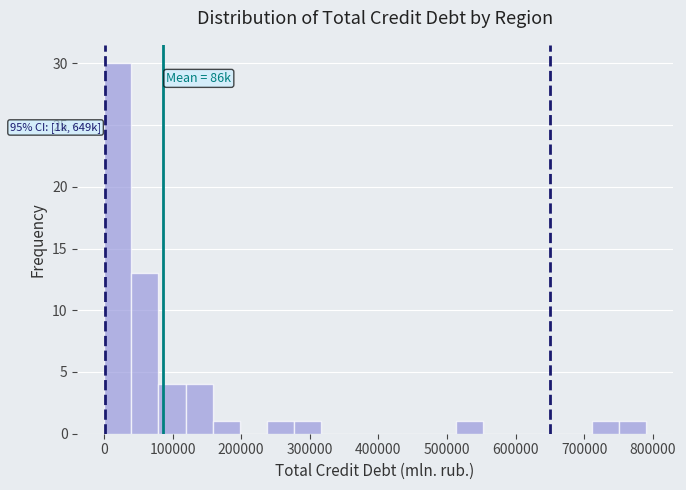

Read against the x-axis, roughly where is the centre of the tallest bar?

20000